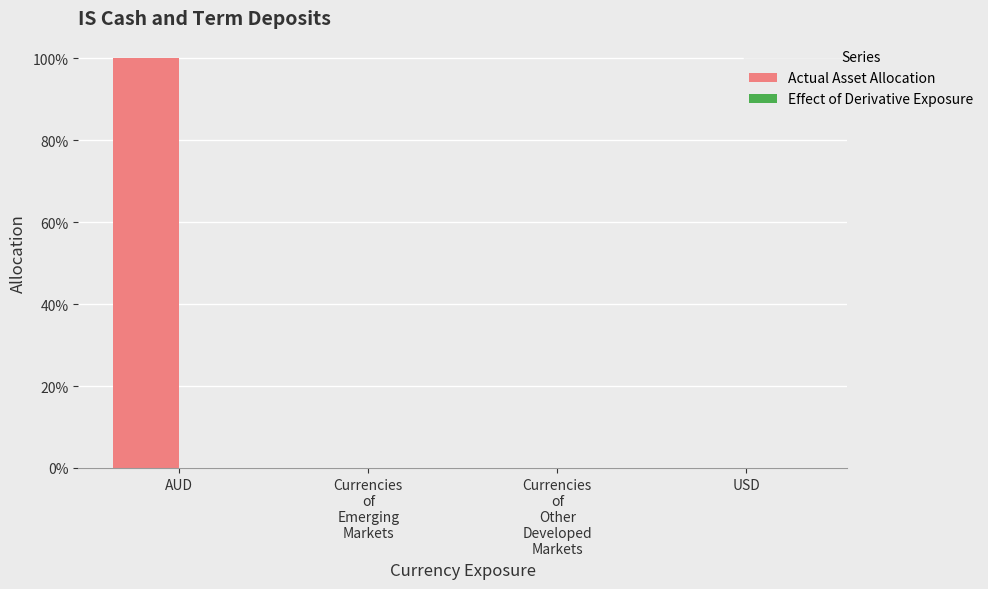

Reading left to right, extract all data points from this chart.

Actual Asset Allocation: 1.0	0.0	0.0	0.0
Effect of Derivative Exposure: 0.0	0.0	0.0	0.0